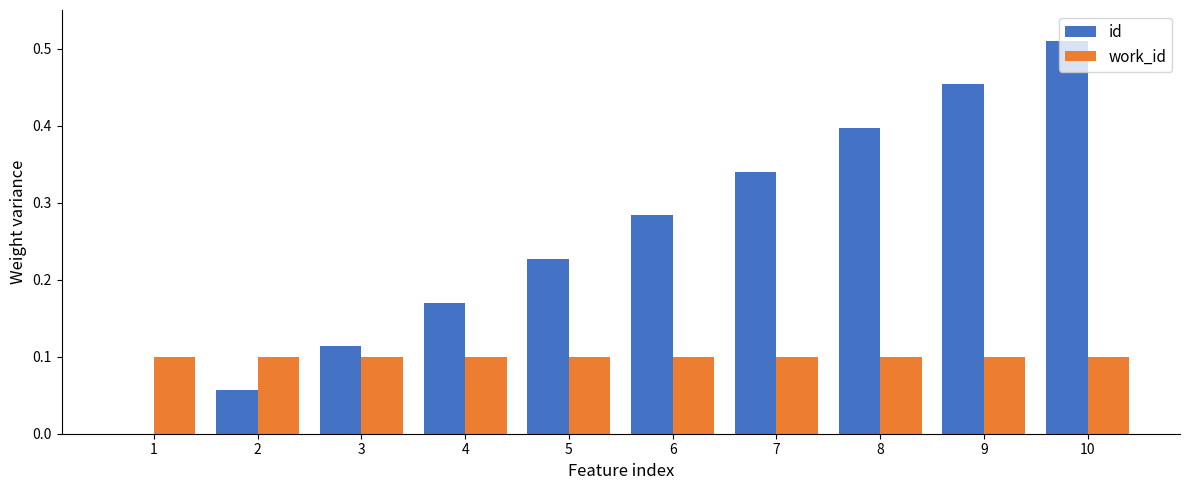

How many categories are shown in the chart?

10